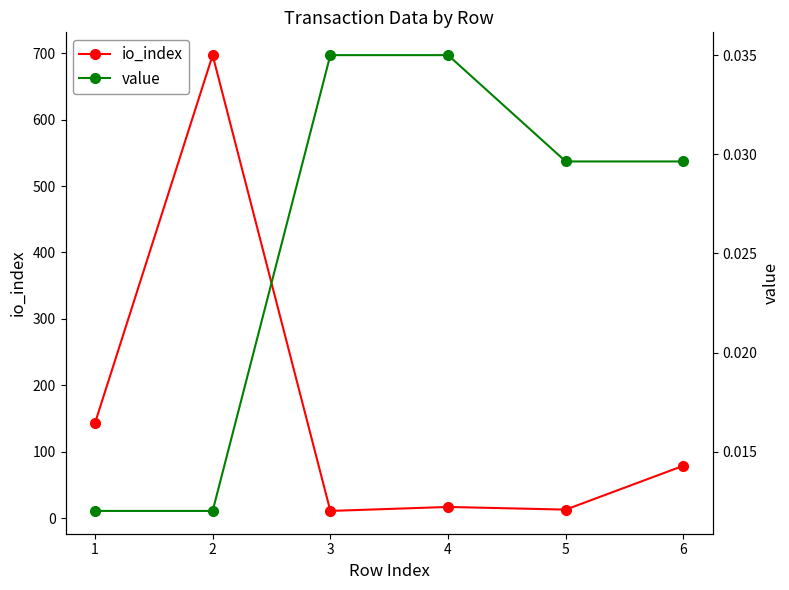

Reading right to left, transcribe all the data shown in this chart.

io_index: 6=79.0	5=13.0	4=17.0	3=11.0	2=697.0	1=143.0
value: 6=0.0	5=0.0	4=0.0	3=0.0	2=0.0	1=0.0